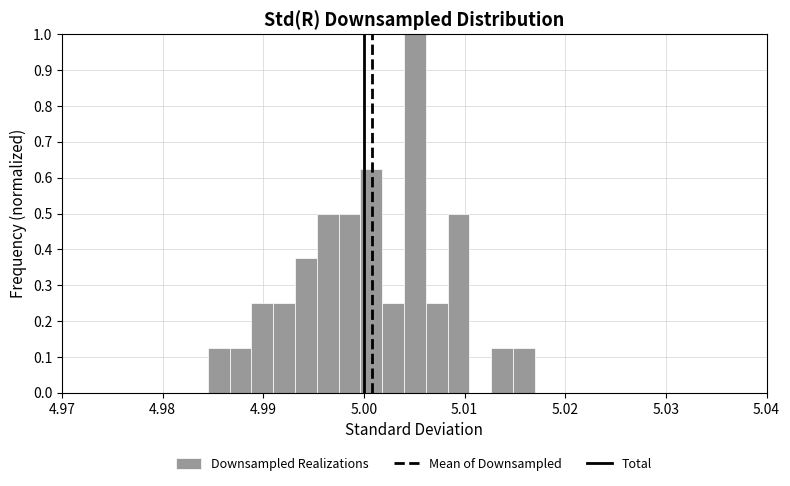

Read against the x-axis, roughly where is the centre of the tallest bar?

5.005